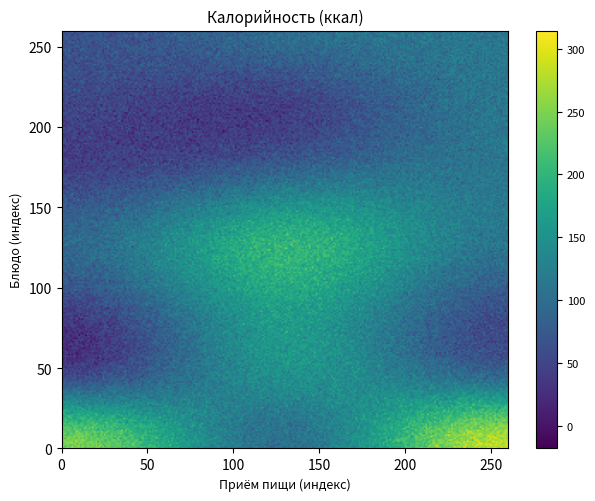

Which has a higher value, 4 or 1?

1